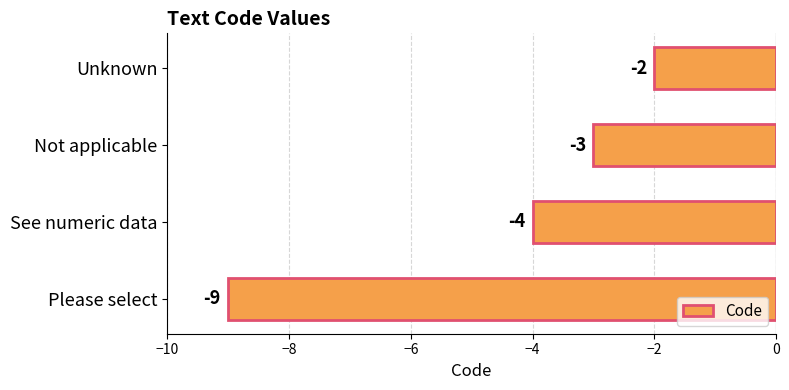

Count the values in the range -4 to -2.

3